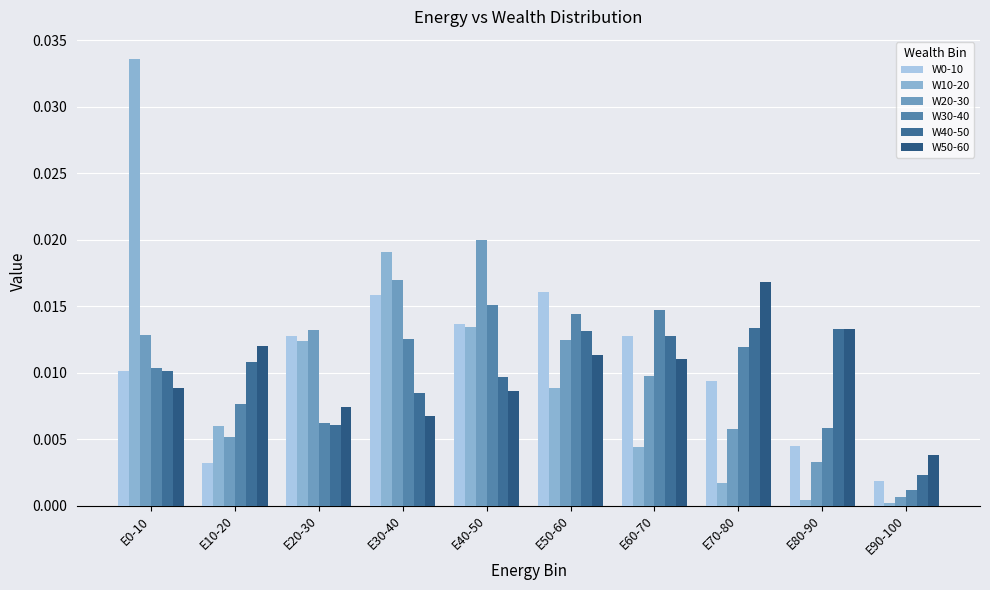

How many distinct data groups are displayed?

6